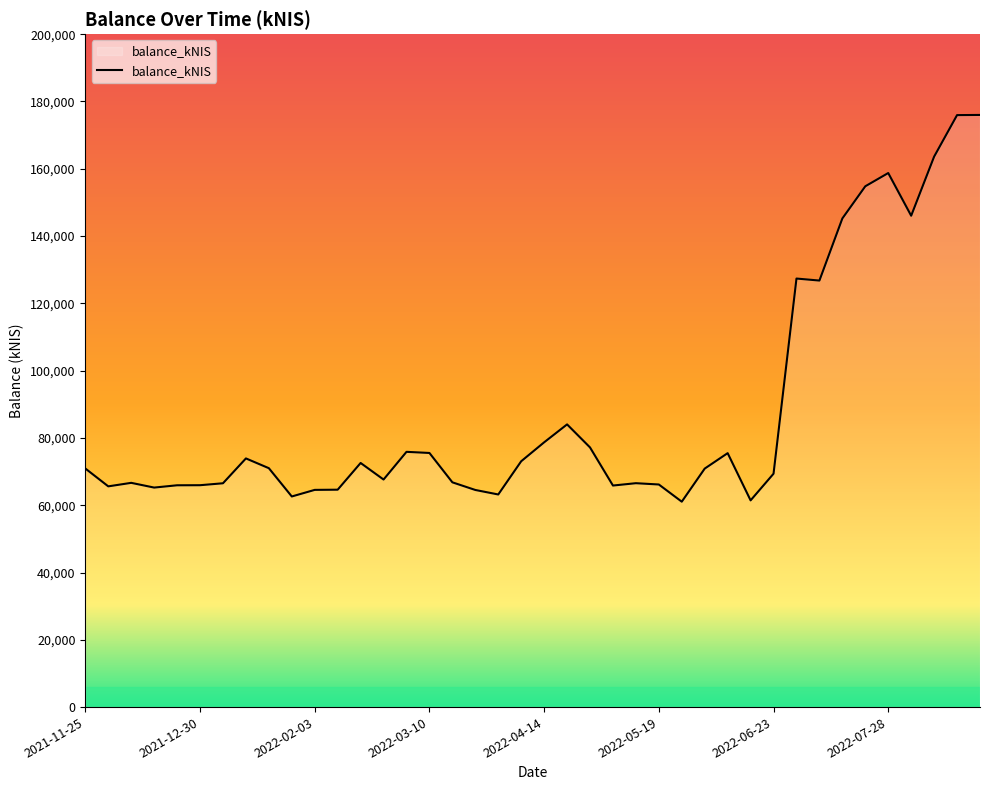

What is the minimum value shown in the chart?

61047.3